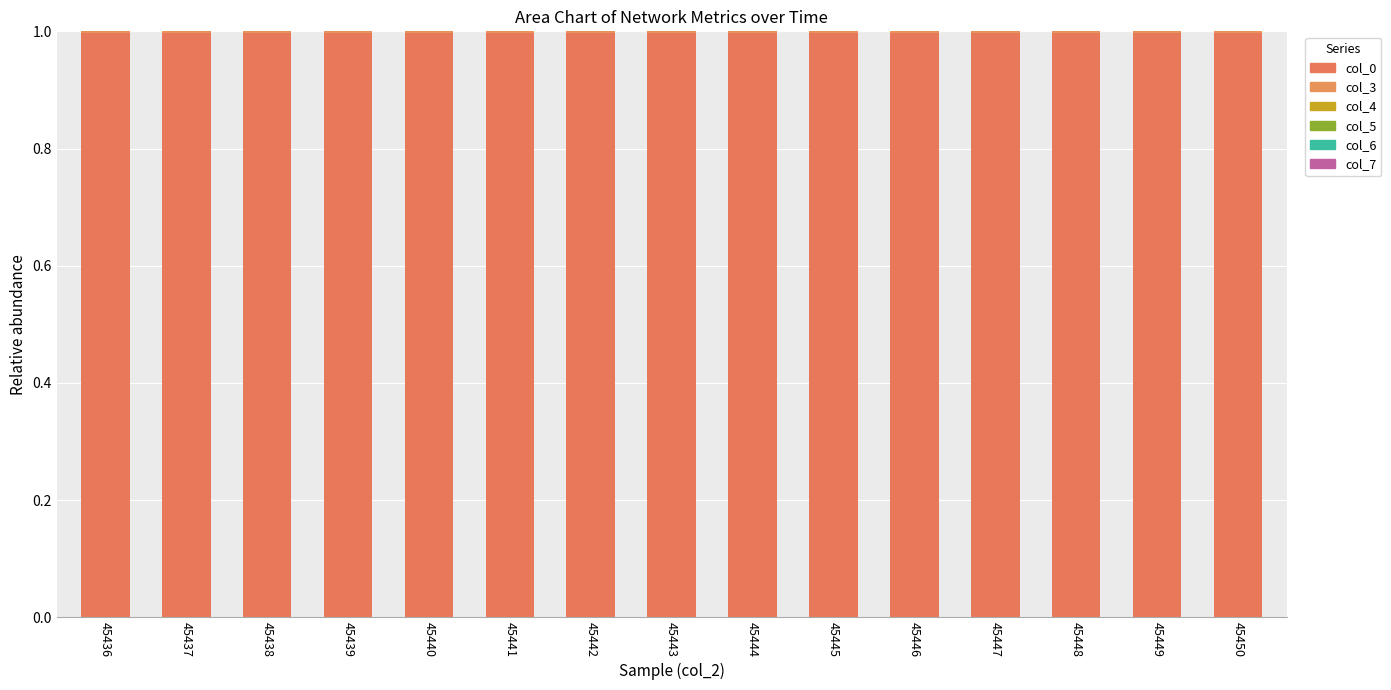

Does the chart contain stacked bars?

Yes